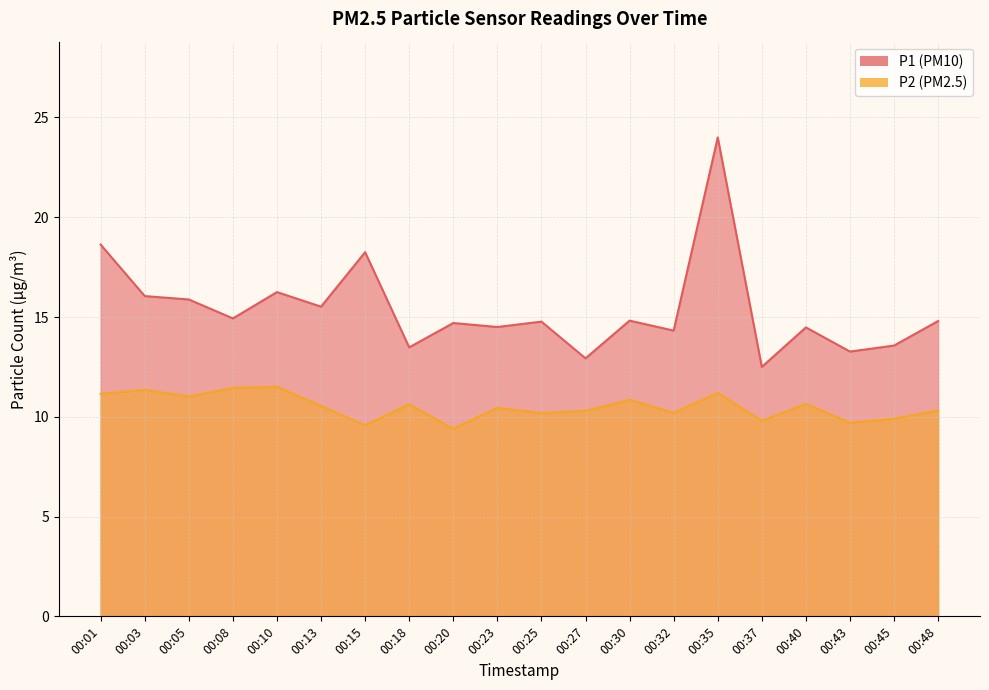

Where is P2 nearest to the value 10?

00:45